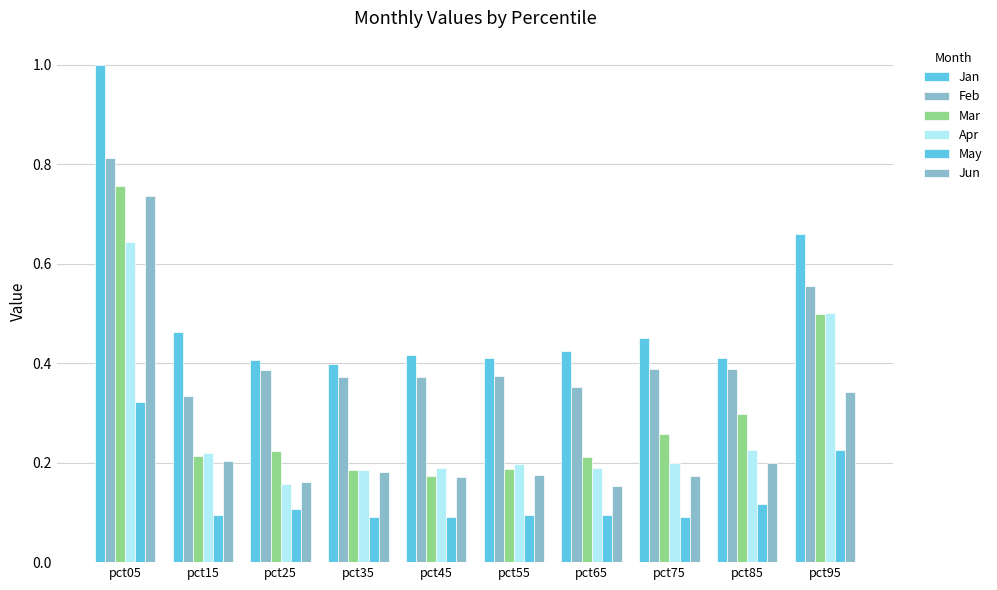

At which category does the chart reach its peak across all series?

pct05